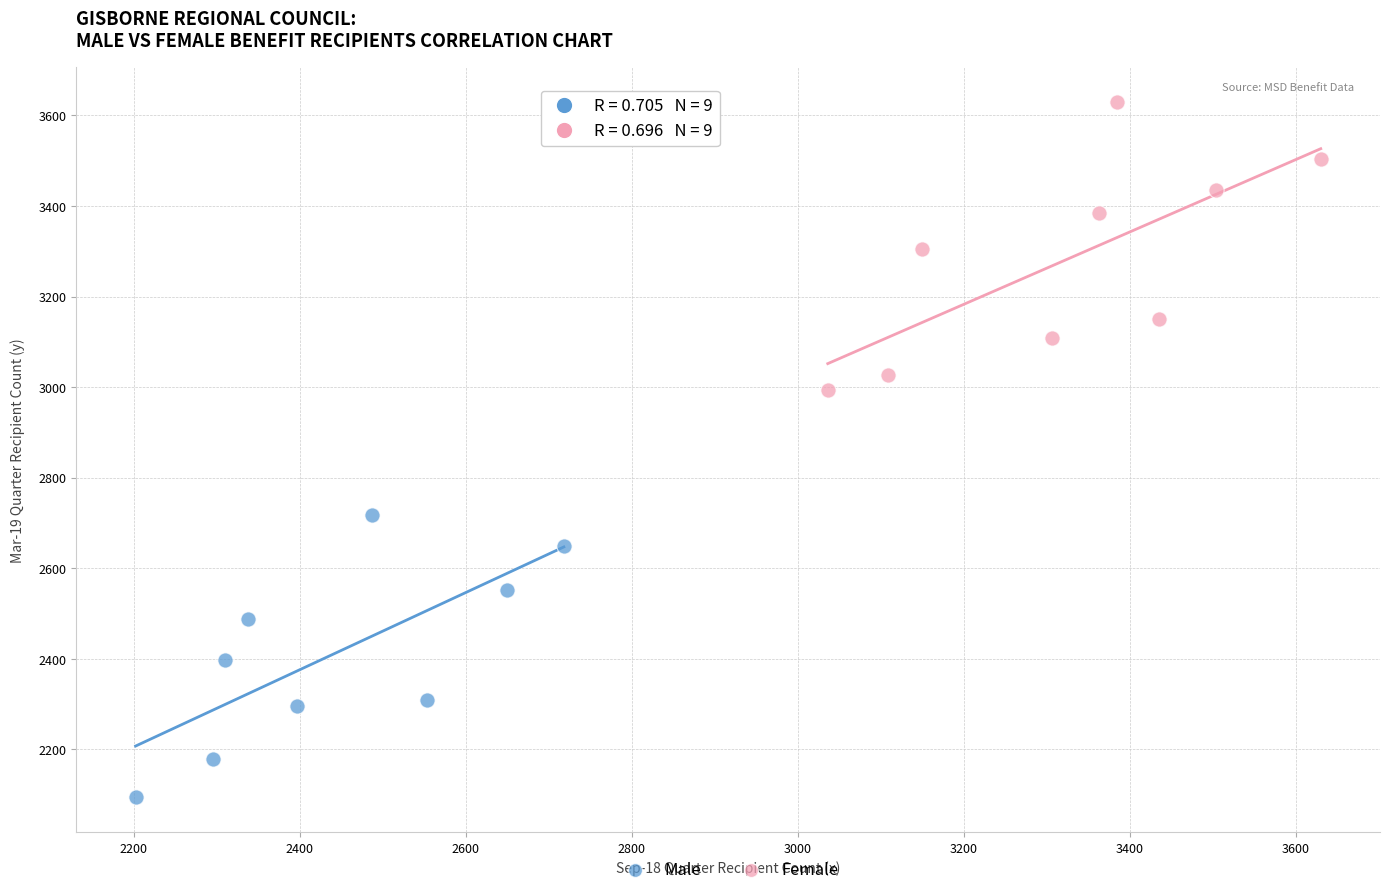

Which series contains the lowest Y value?

Male